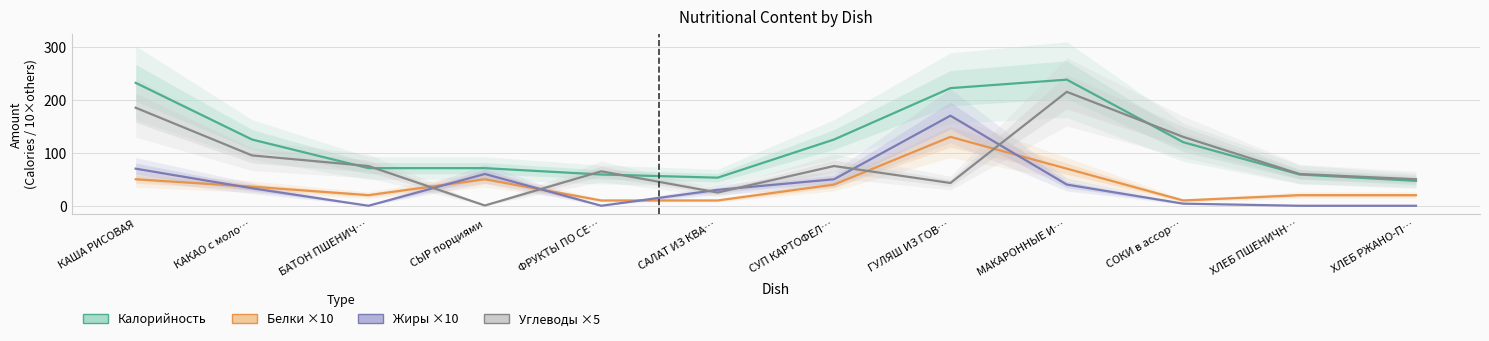

Which series has the largest total across all categories?

Калорийность